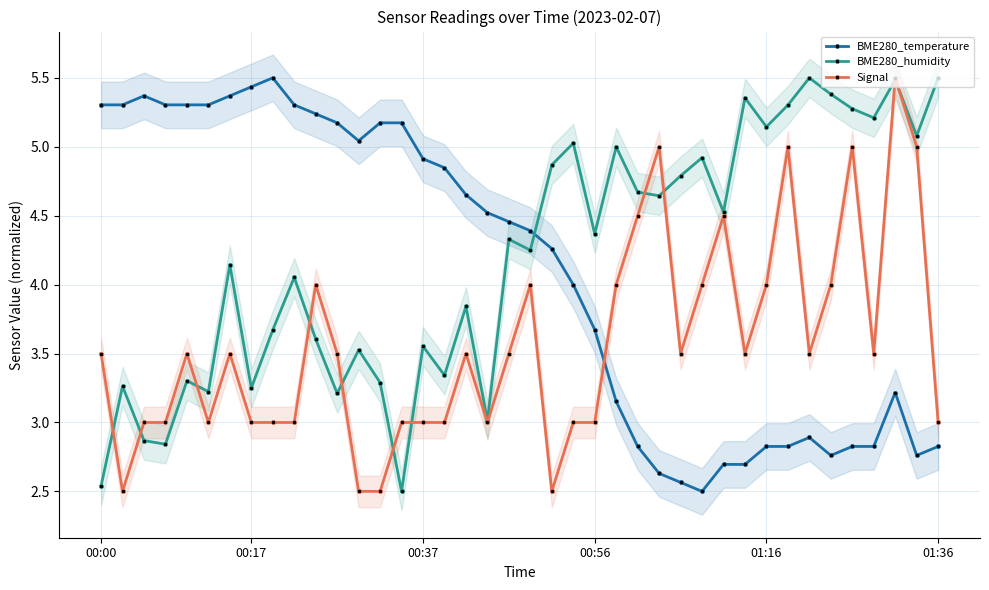

What is the maximum value for Signal?

5.5